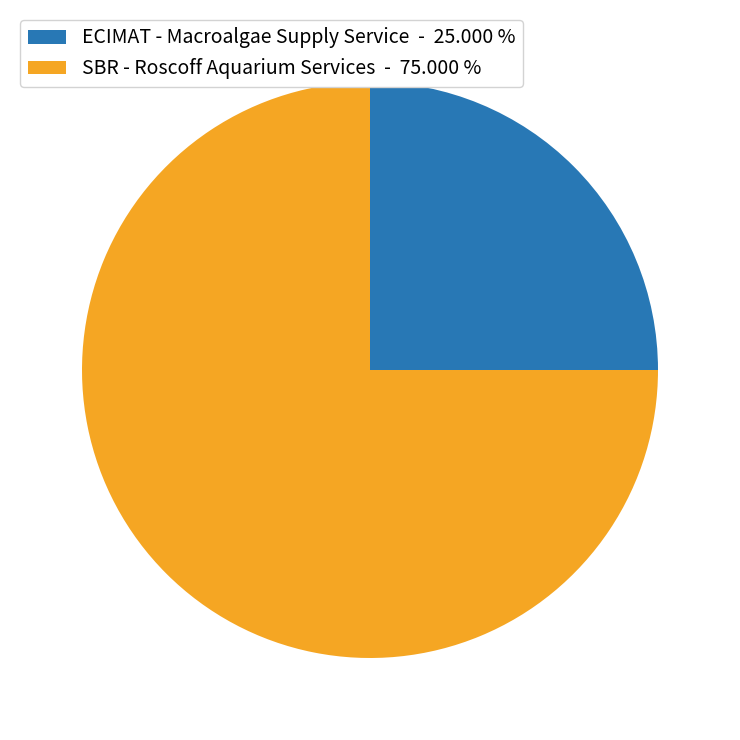

Which category accounts for the majority?

SBR - Roscoff Aquarium Services - 75.000 %